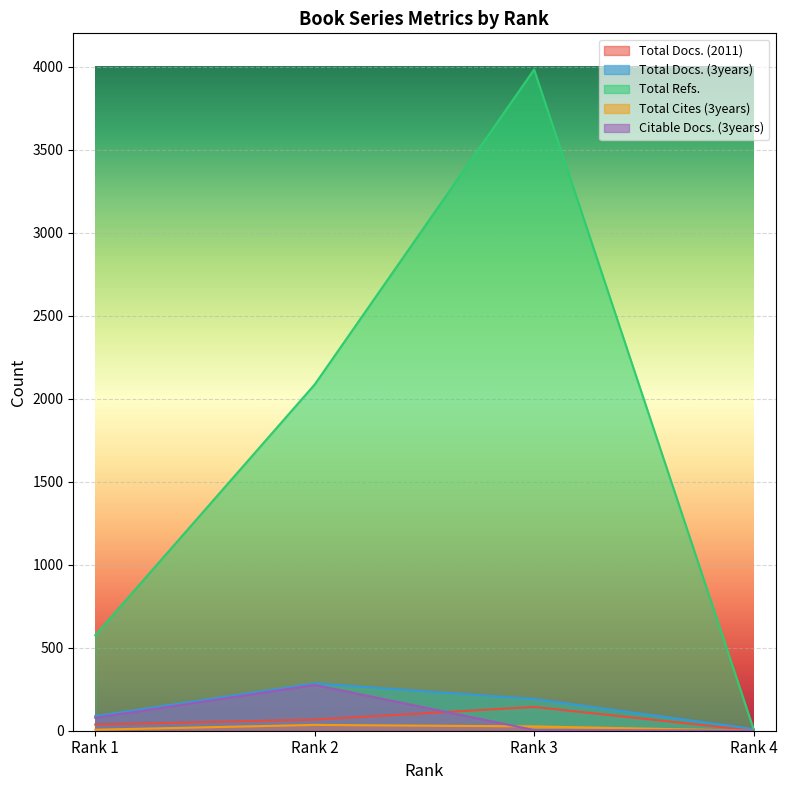

At which category is the sum across all series the highest?

Rank 3